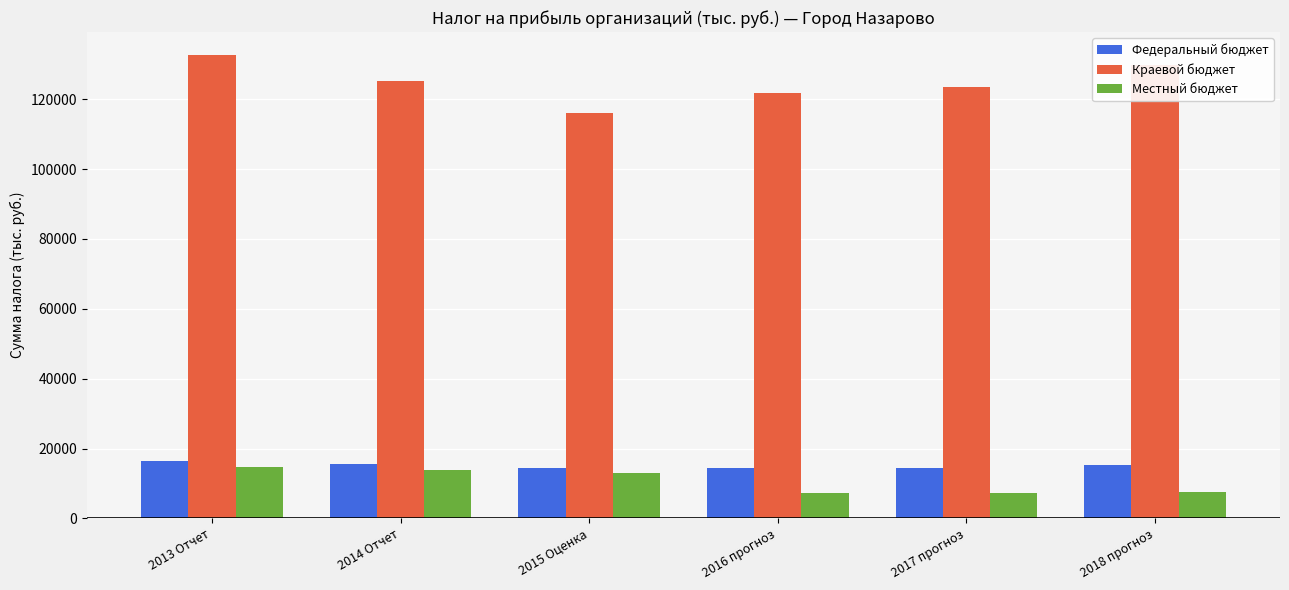

How many bars are there in total?

18